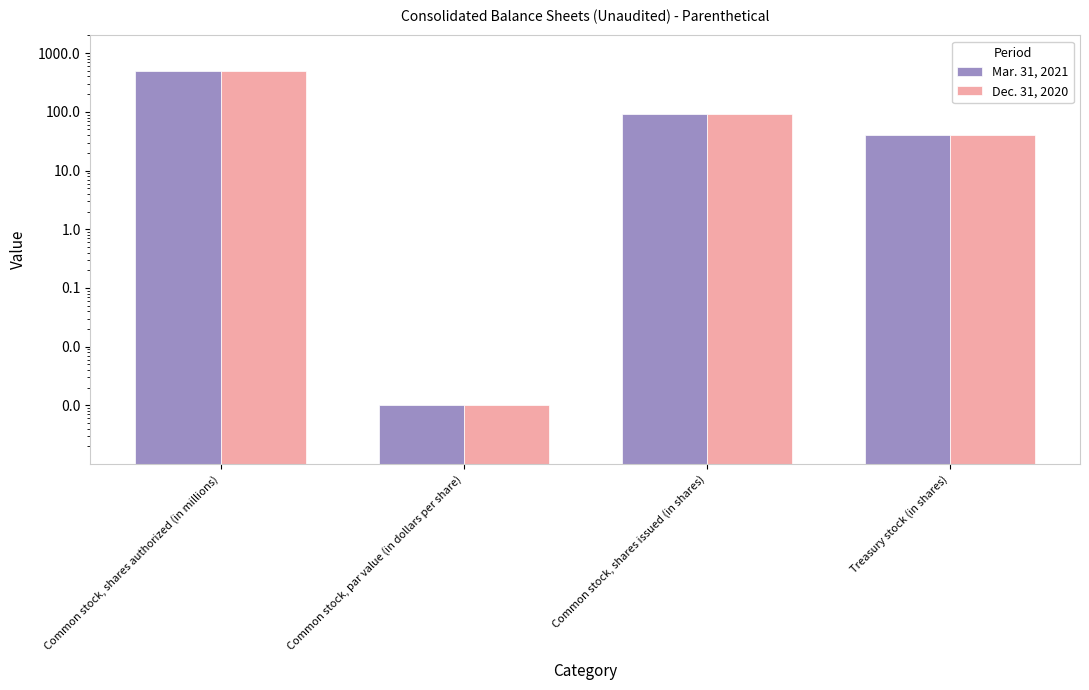

How many categories are shown in the chart?

4